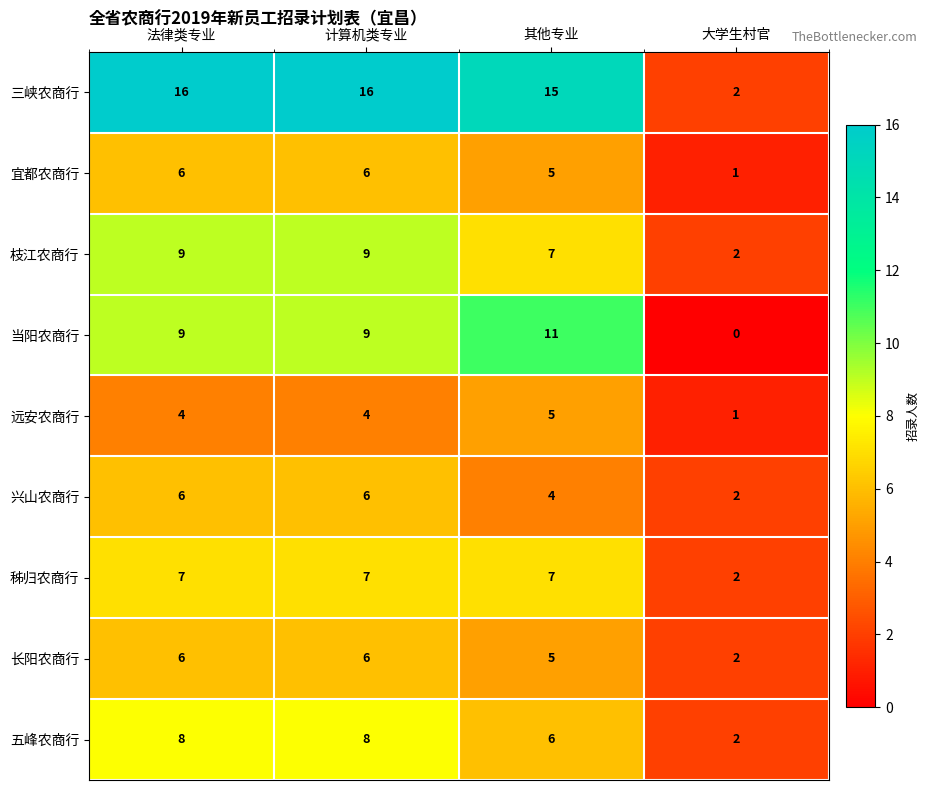

Which category has the lowest value across all series?

大学生村官